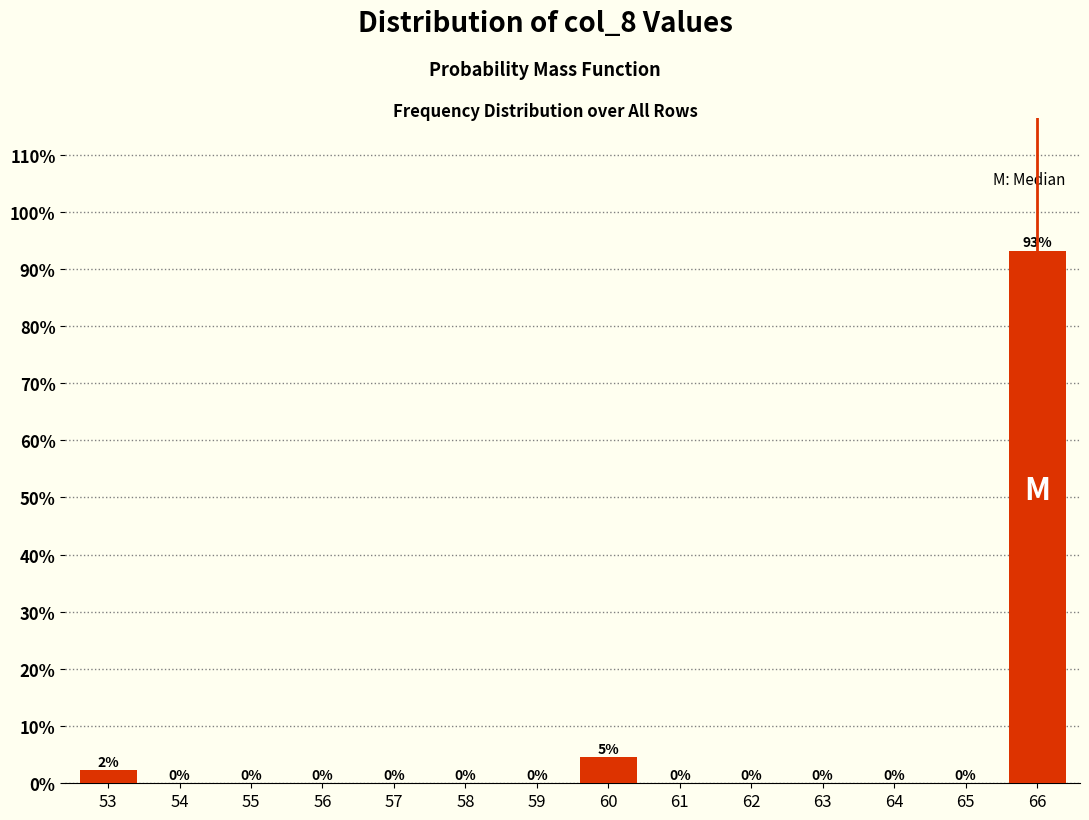

Which has a higher value, 60 or 62?

60